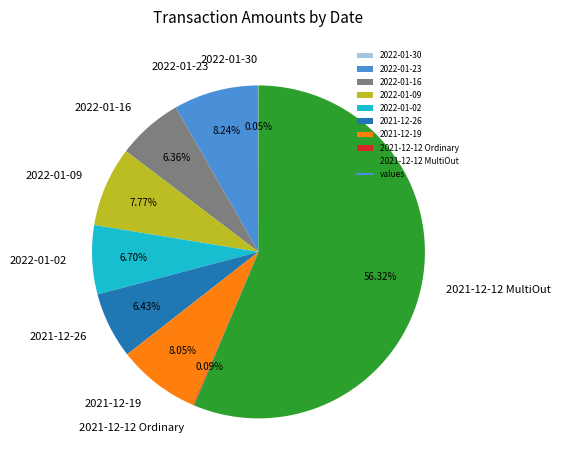

Is there any slice that represents more than half of the pie?

Yes